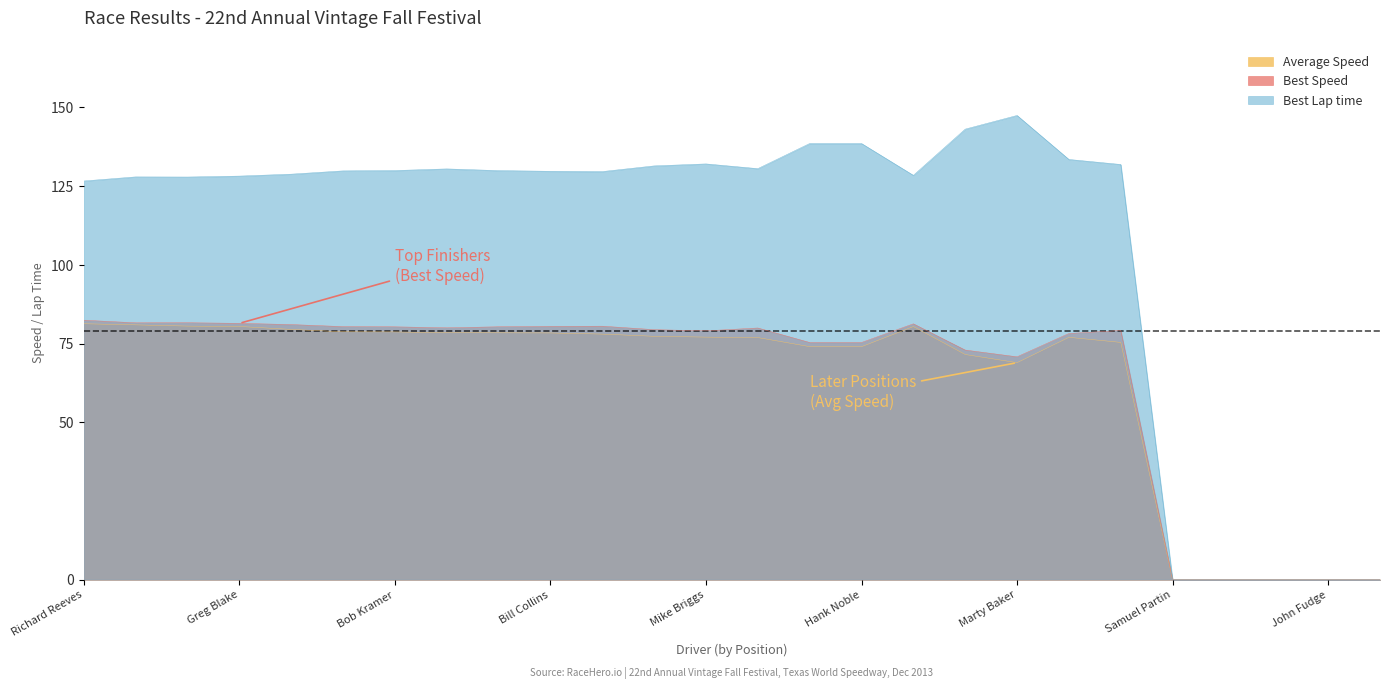

Reading left to right, list all the values displayed in this chart.

Best Lap time: Richard Reeves=126.7	William Gardner=128.0	Herb Hilton=127.9	Greg Blake=128.2	Mike Floyd=128.8	John Frymark=129.9	Bob Kramer=130.0	George Curl=130.5	Joseph Hovey=130.0	Bill Collins=129.7	Peter Sandy=129.6	Philip Lee=131.4	Mike Briggs=132.1	Jim Cox=130.6	Ken Morris=138.6	Hank Noble=138.6	Scott Brady=128.4	Bryant Barnes=143.1	Marty Baker=147.5	Gary Reed=133.5	Jeffrey Walker=131.9	Samuel Partin=0.0	Robert Blake=0.0	Jim Jones=0.0	John Fudge=0.0	Chris Duroy=0.0
Best Speed: Richard Reeves=82.4	William Gardner=81.6	Herb Hilton=81.6	Greg Blake=81.4	Mike Floyd=81.0	John Frymark=80.4	Bob Kramer=80.3	George Curl=80.0	Joseph Hovey=80.3	Bill Collins=80.5	Peter Sandy=80.5	Philip Lee=79.4	Mike Briggs=79.0	Jim Cox=80.0	Ken Morris=75.3	Hank Noble=75.3	Scott Brady=81.3	Bryant Barnes=72.9	Marty Baker=70.8	Gary Reed=78.2	Jeffrey Walker=79.2	Samuel Partin=0.0	Robert Blake=0.0	Jim Jones=0.0	John Fudge=0.0	Chris Duroy=0.0
Average Speed: Richard Reeves=81.3	William Gardner=80.9	Herb Hilton=80.6	Greg Blake=80.4	Mike Floyd=79.5	John Frymark=78.7	Bob Kramer=78.7	George Curl=78.4	Joseph Hovey=78.4	Bill Collins=78.4	Peter Sandy=78.0	Philip Lee=77.3	Mike Briggs=77.1	Jim Cox=76.9	Ken Morris=74.0	Hank Noble=74.0	Scott Brady=80.4	Bryant Barnes=71.5	Marty Baker=68.9	Gary Reed=77.0	Jeffrey Walker=75.4	Samuel Partin=0.0	Robert Blake=0.0	Jim Jones=0.0	John Fudge=0.0	Chris Duroy=0.0